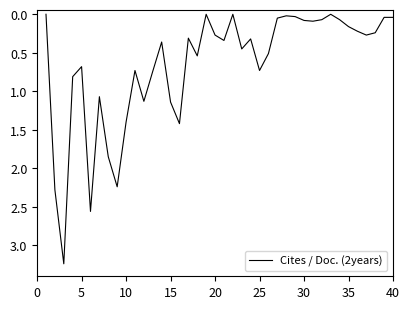

Reading left to right, what are all the values shown in this chart?

0.0	2.3	3.2	0.8	0.7	2.6	1.1	1.9	2.2	1.4	0.7	1.1	0.7	0.4	1.1	1.4	0.3	0.5	0.0	0.3	0.3	0.0	0.5	0.3	0.7	0.5	0.1	0.0	0.0	0.1	0.1	0.1	0.0	0.1	0.2	0.2	0.3	0.2	0.0	0.0